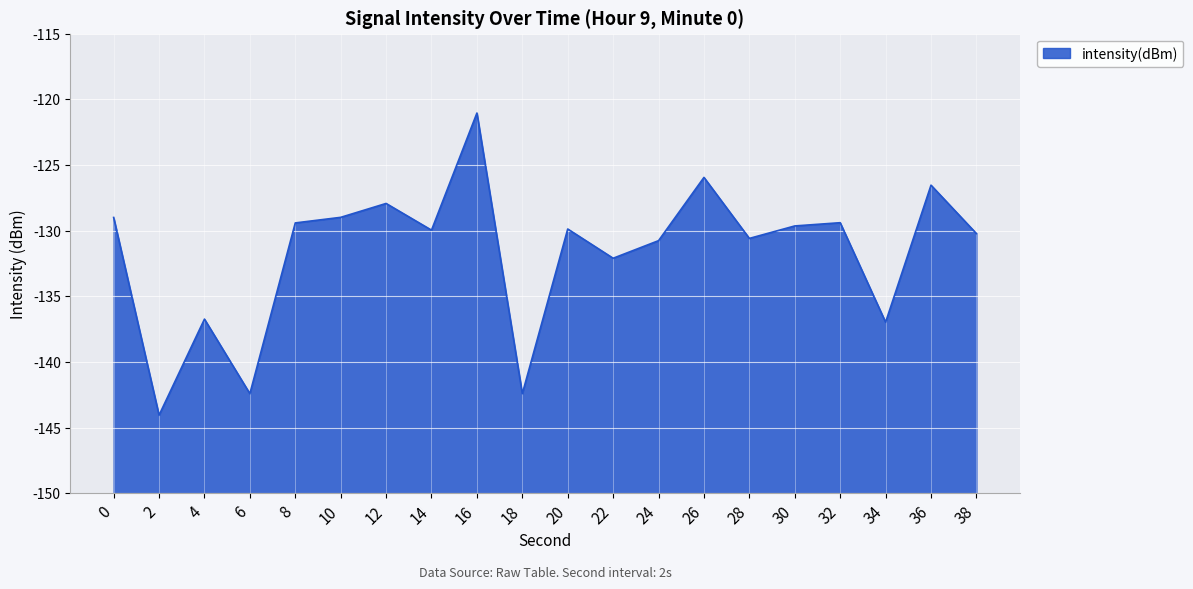

What is the difference between the second highest and minimum values?

18.1